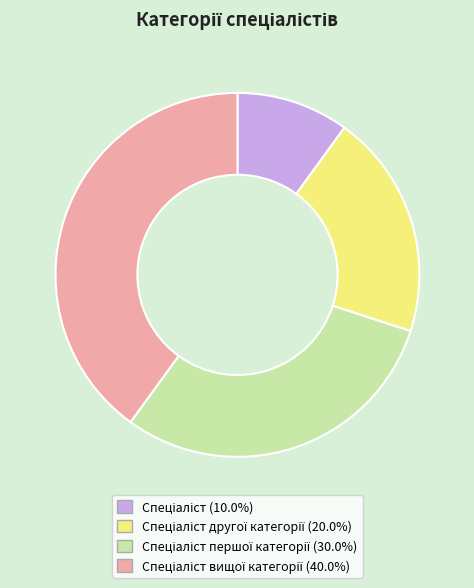

Does any single category account for the majority?

No